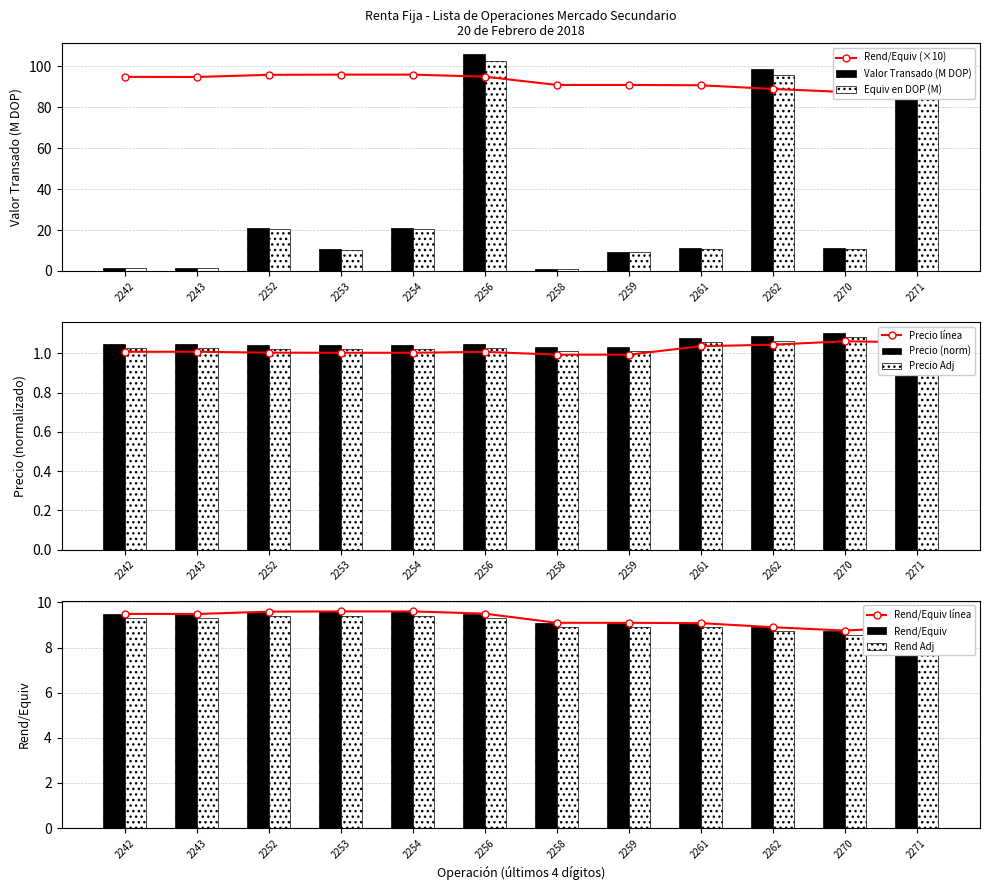

How many data points does each series have?

12